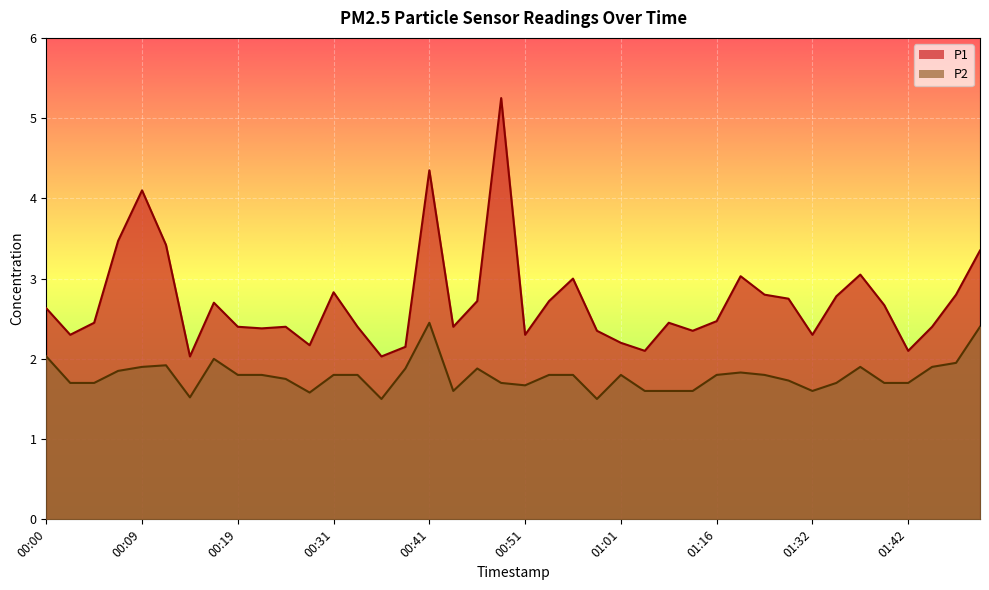

True or false: P1 has a value of 1.5 at 00:05.

False